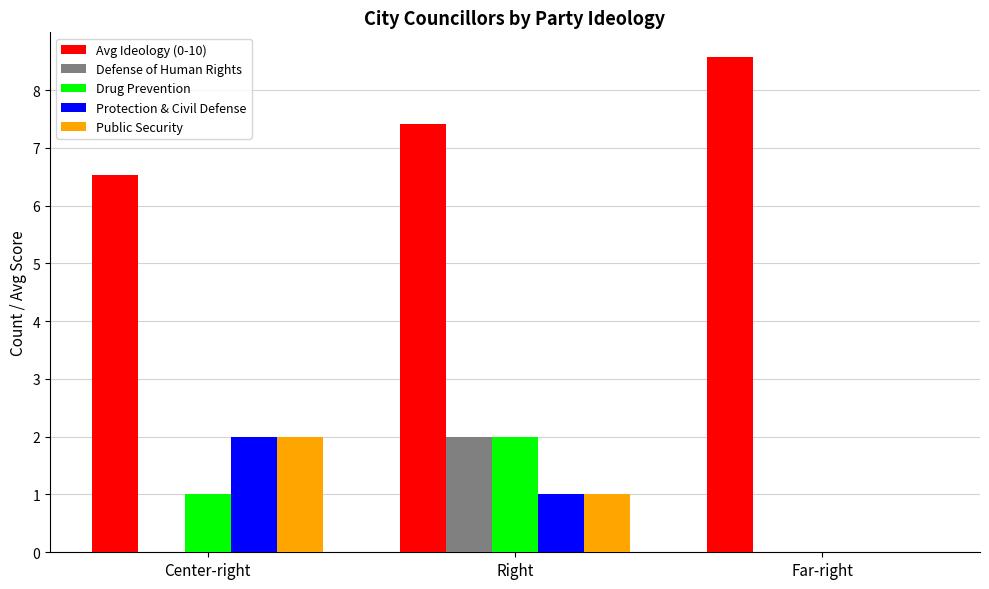

Count the number of categories in the chart.

3